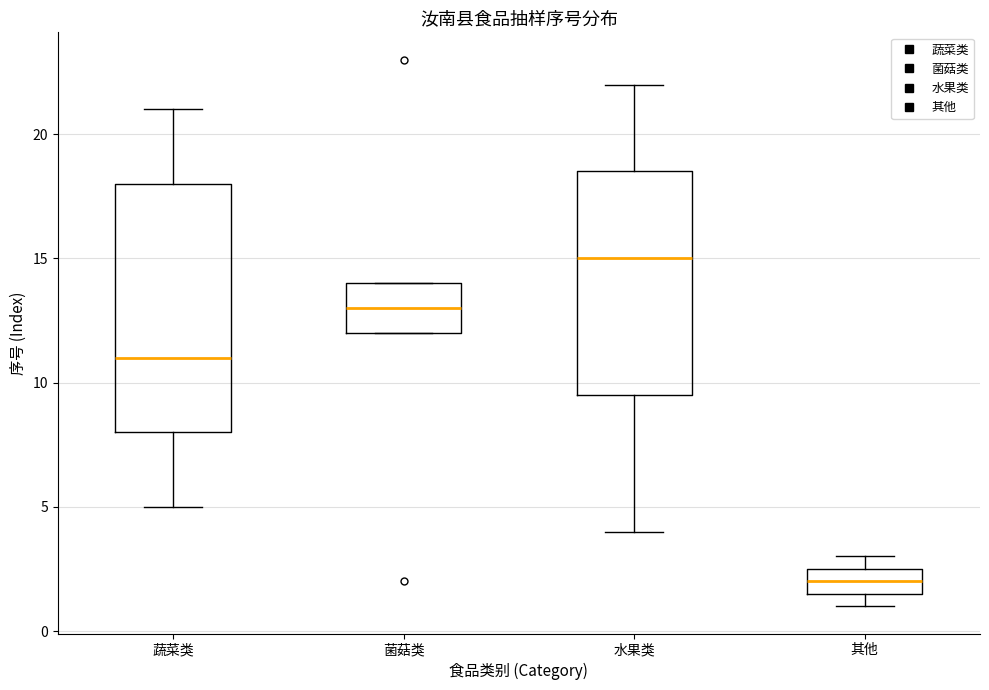

Where is the lower edge of the box for 蔬菜类 on the y-axis? The values are not printed on the chart, so give them approximately, as read against the axis.

8.0